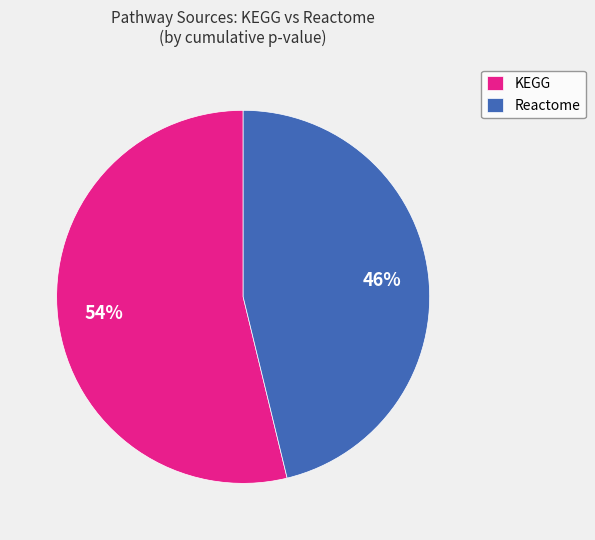

To the nearest percent, what percentage of the pie is KEGG?

54%